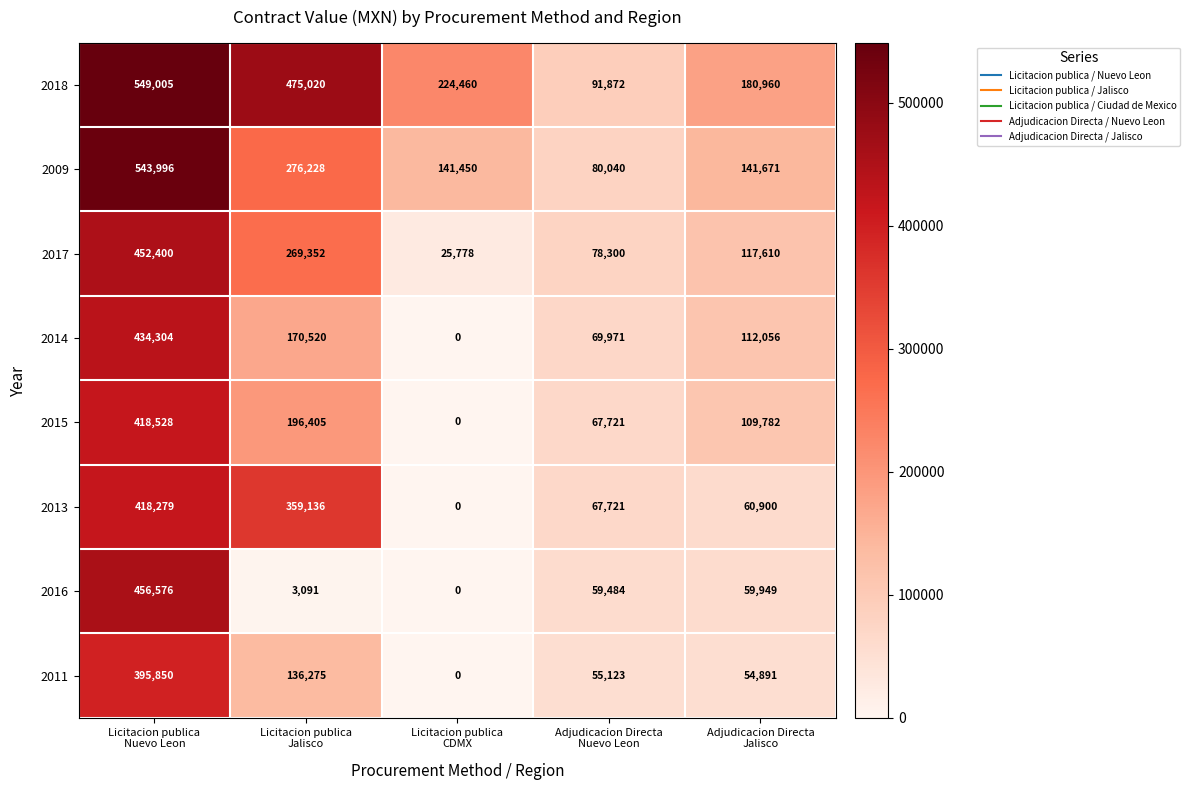

What is the greatest value displayed?

549005